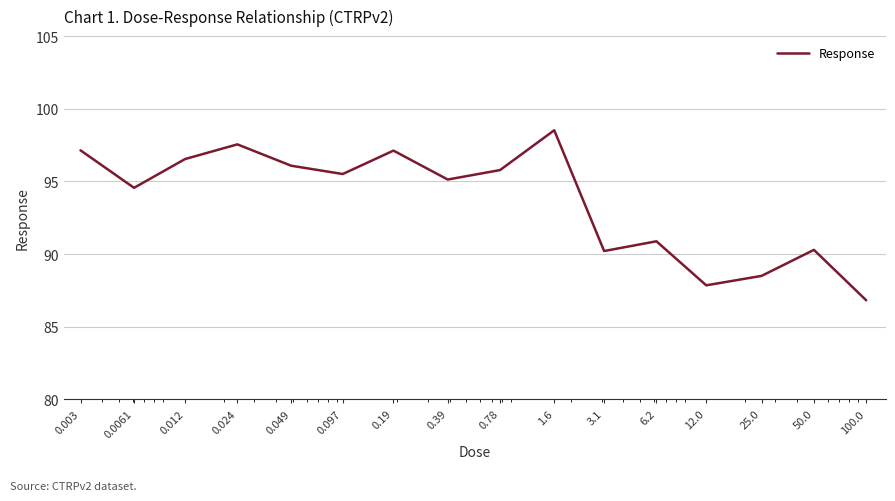

What is the smallest value displayed?

86.8